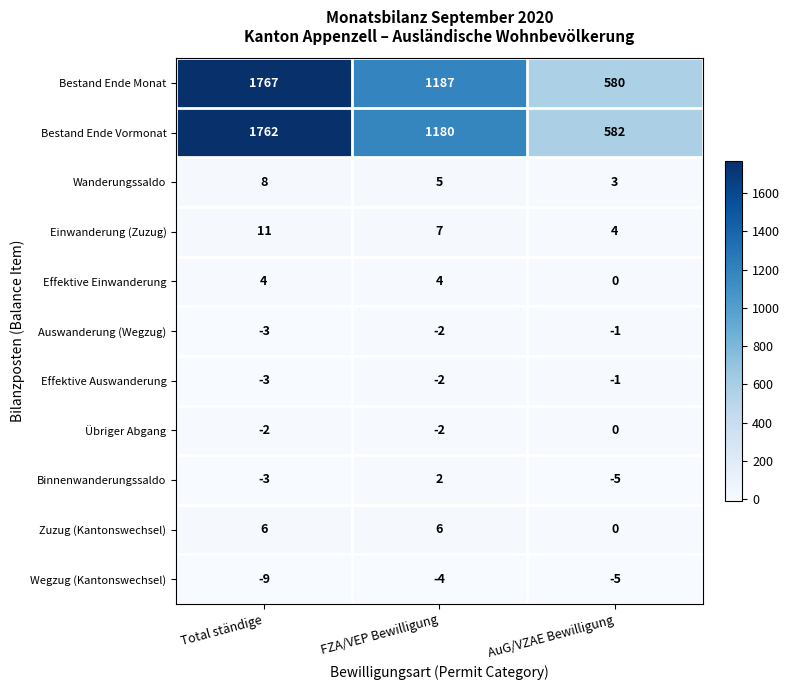

The value of Auswanderung (Wegzug) at FZA/VEP Bewilligung is -3. True or false?

False